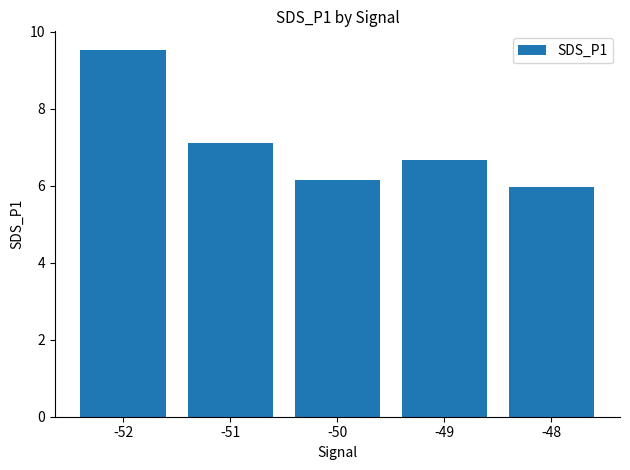

Rank the categories by value from highest to lowest.

-52, -51, -49, -50, -48